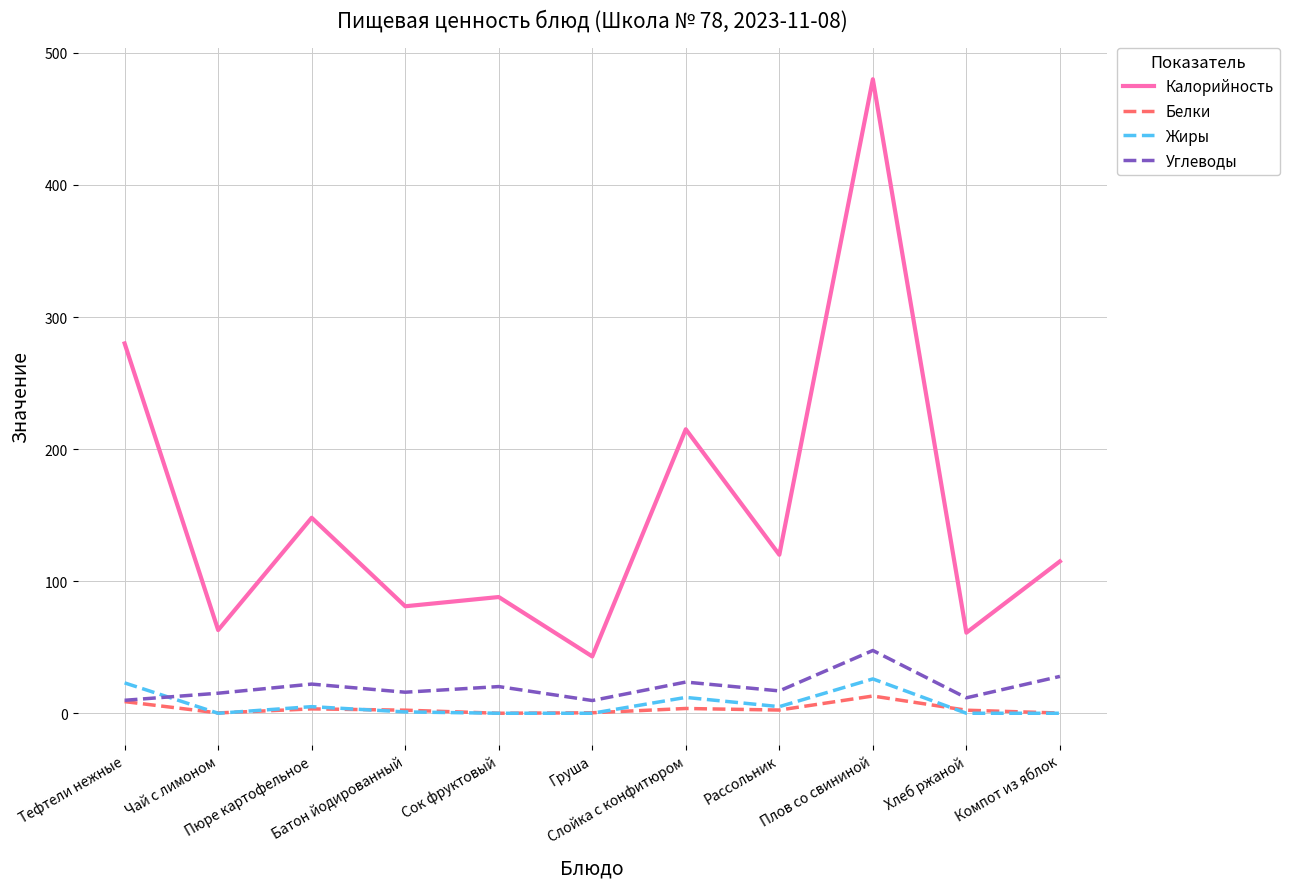

What is the difference between the highest and lowest values at Груша?

43.0